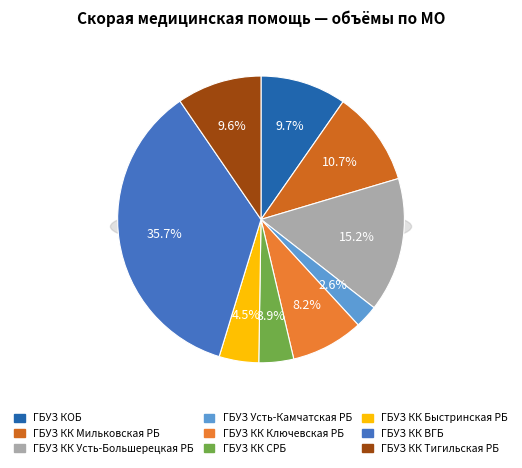

True or false: ГБУЗ КК Быстринская РБ accounts for 4% of the total.

True